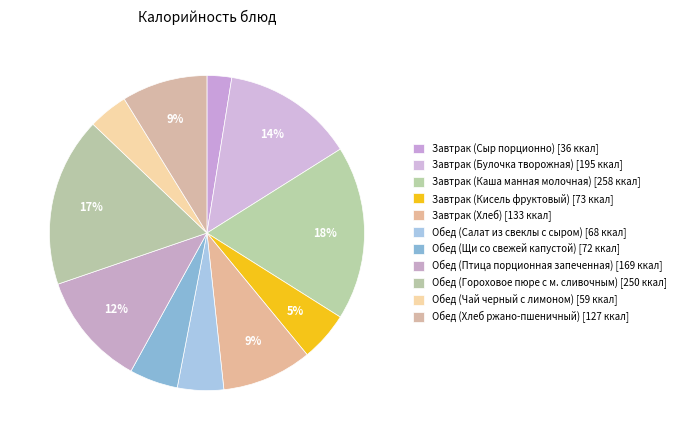

To the nearest percent, what is the combined percentage of Обед (Хлеб ржано-пшеничный) and Обед (Щи со свежей капустой)?

14%